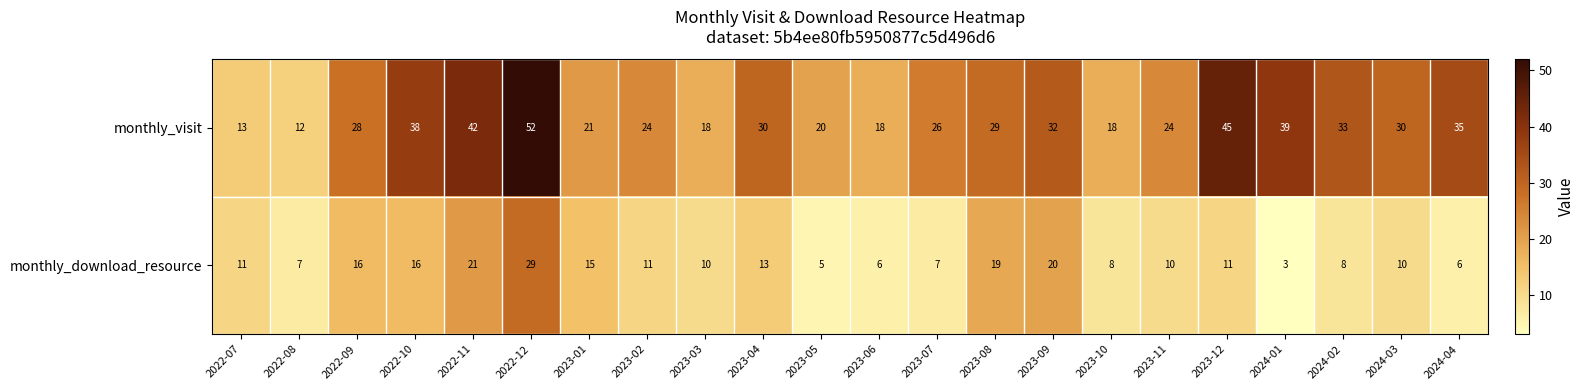

What is the difference between the maximum and minimum values in the monthly_visit series?

40